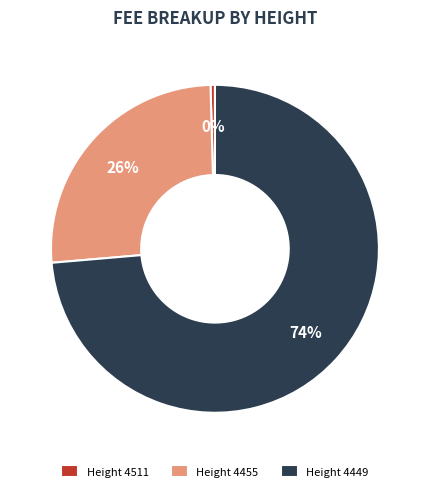

To the nearest percent, what is the average slice percentage?

33%